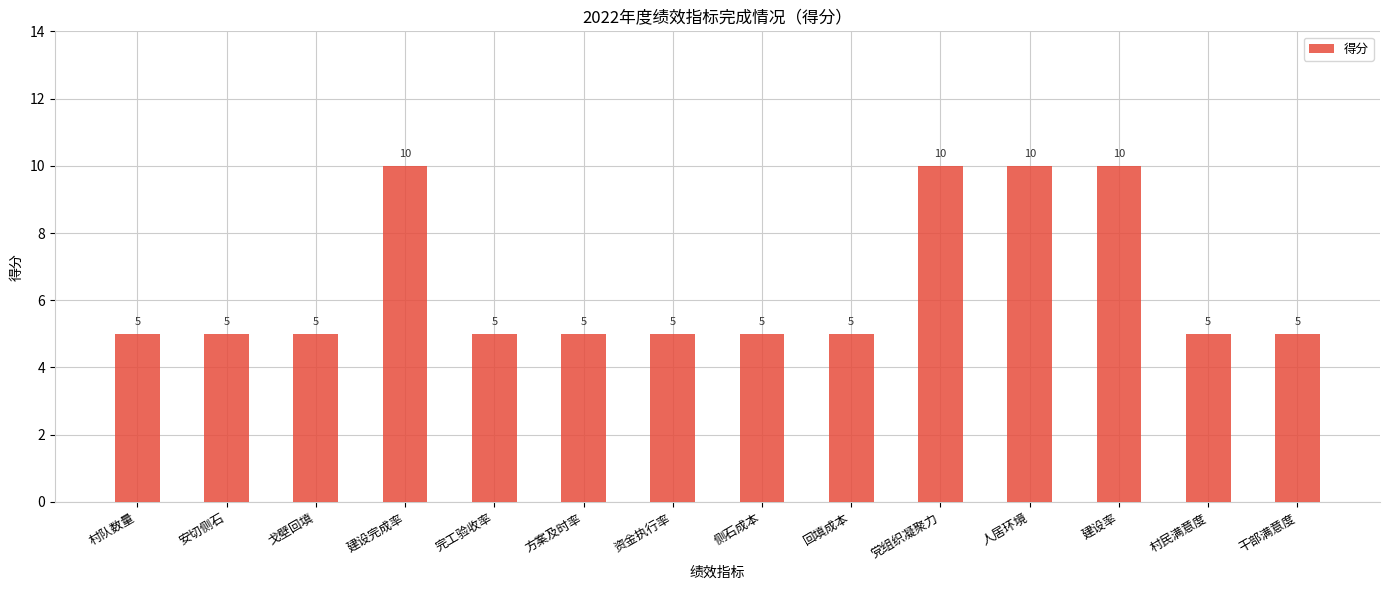

What position from the right is 建设完成率?

11